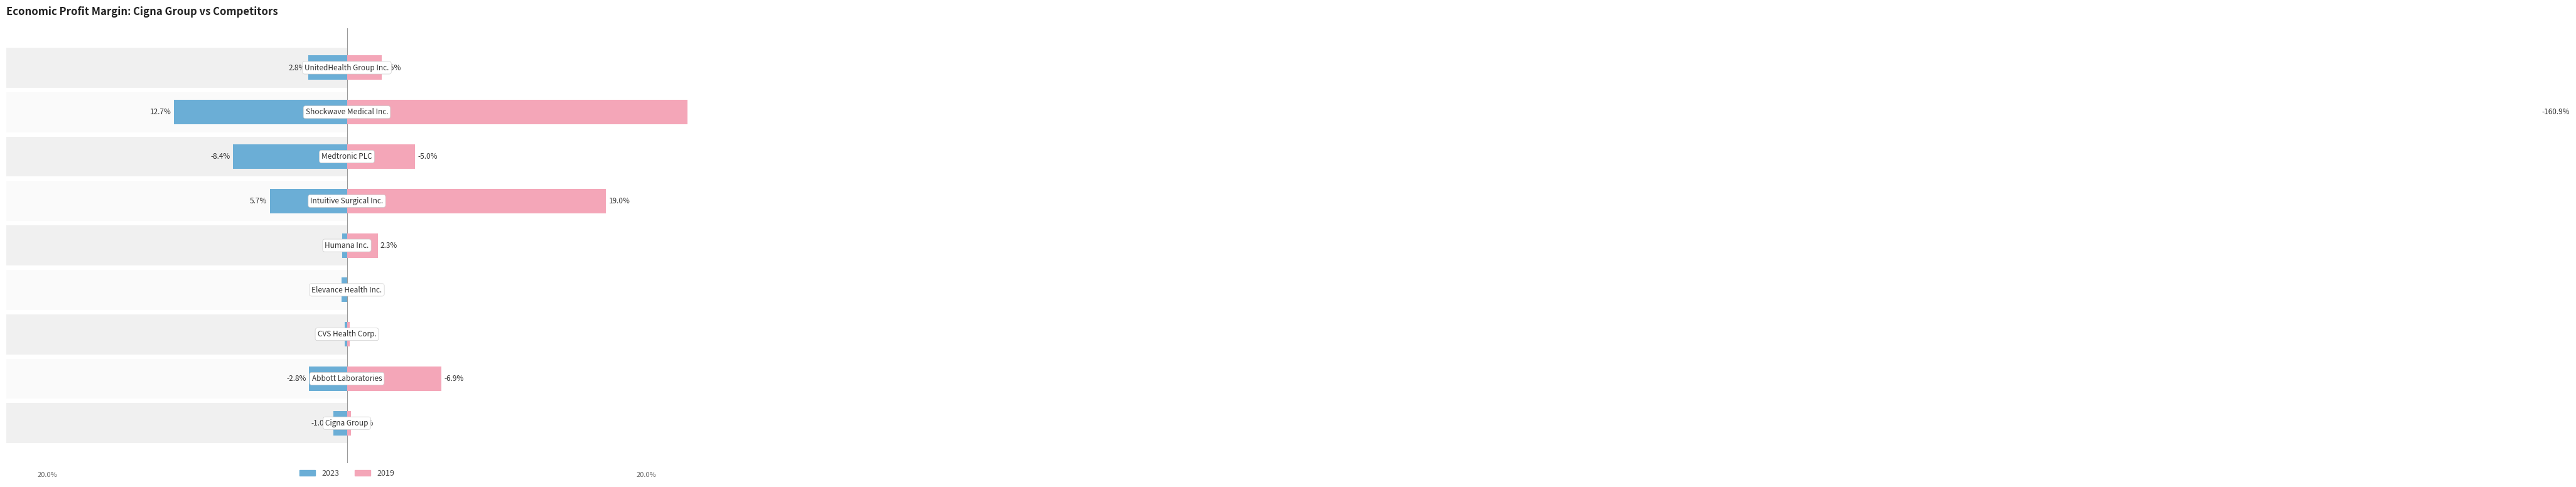

Where is 2023 nearest to the value 0?

CVS Health Corp.